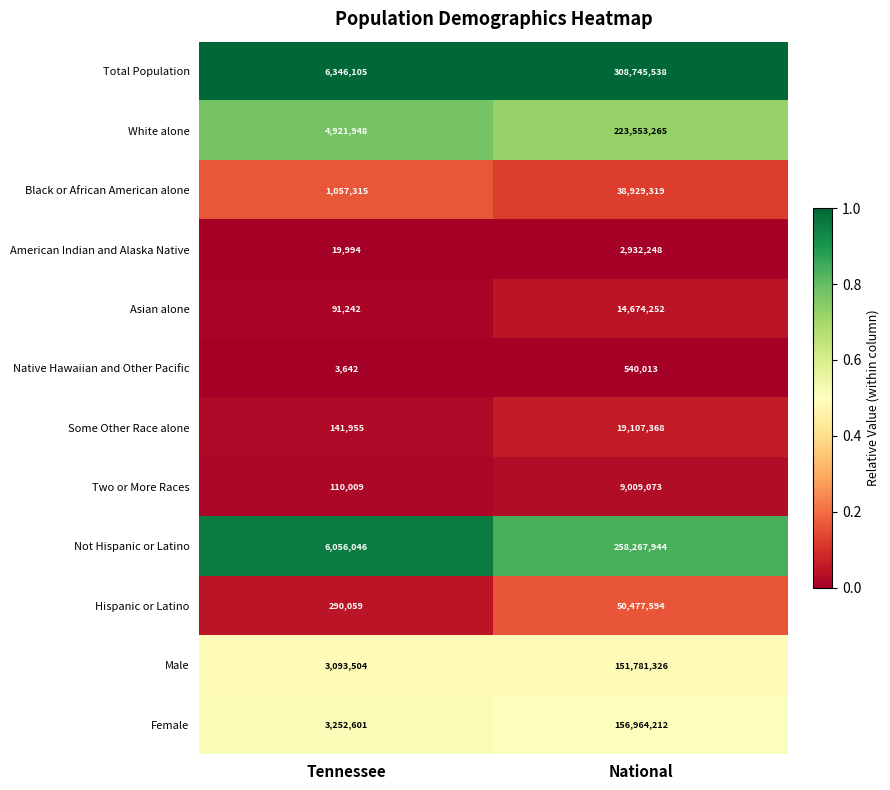

At which category does the chart reach its minimum across all series?

Tennessee